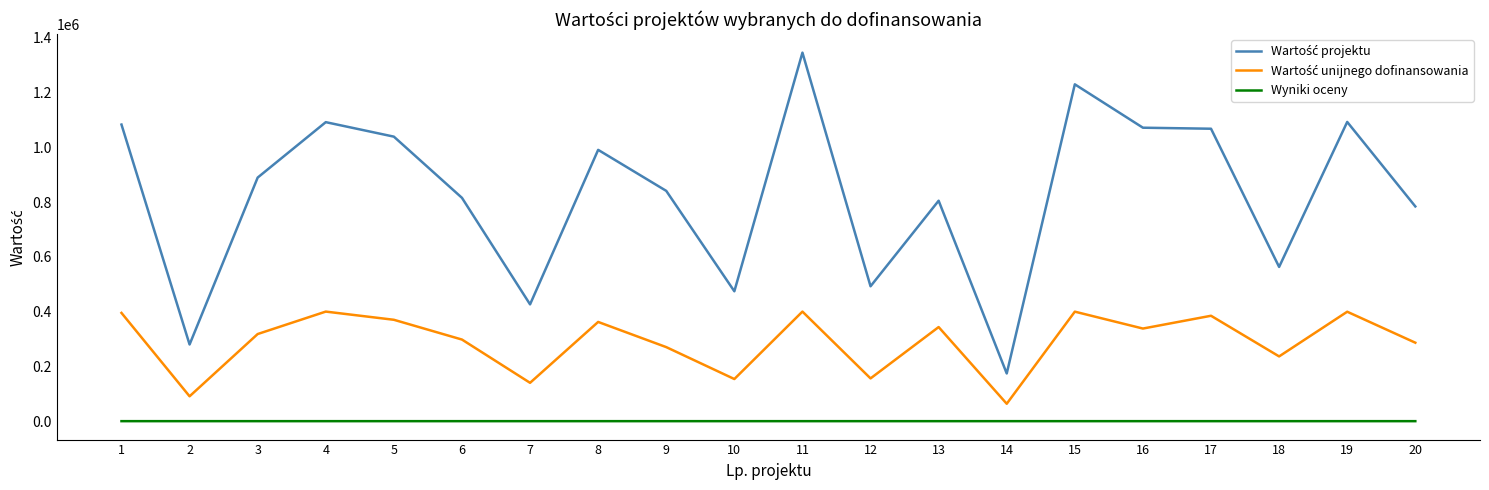

Does the chart have visible grid lines?

No